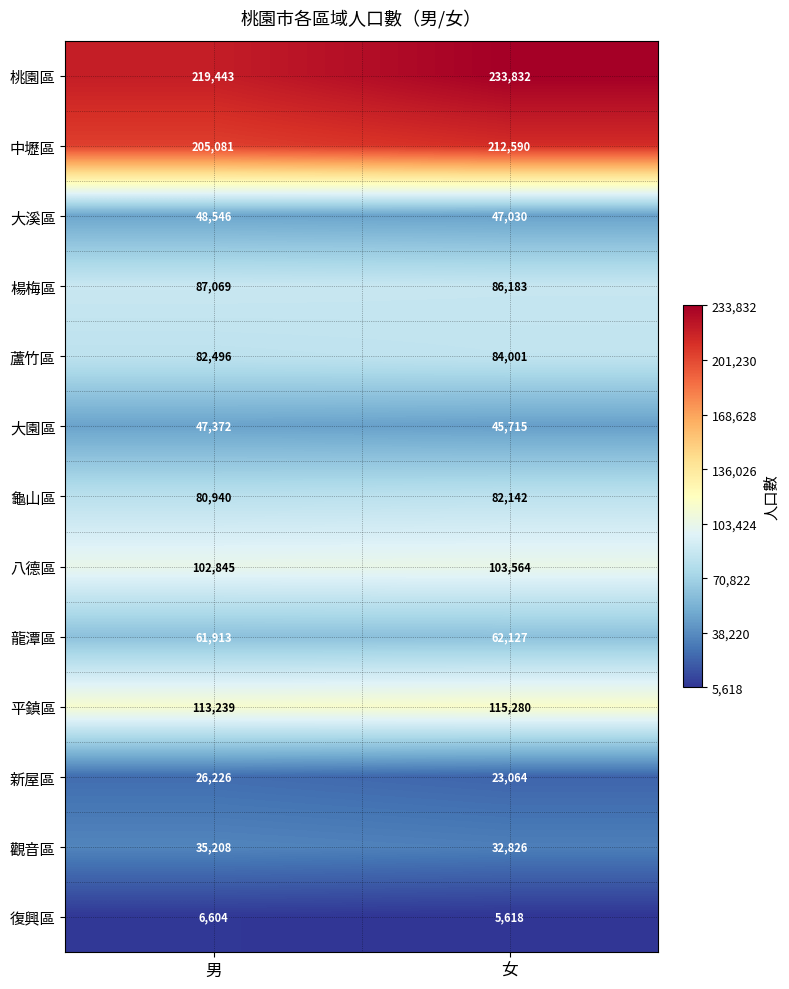

Which series changed the most between 男 and 女?

桃園區